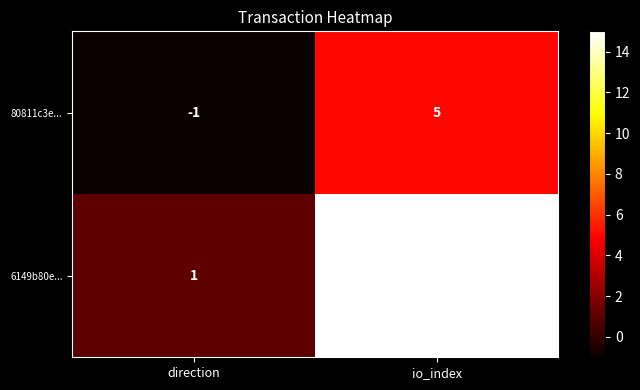

Which series changed the most between direction and io_index?

6149b80e...